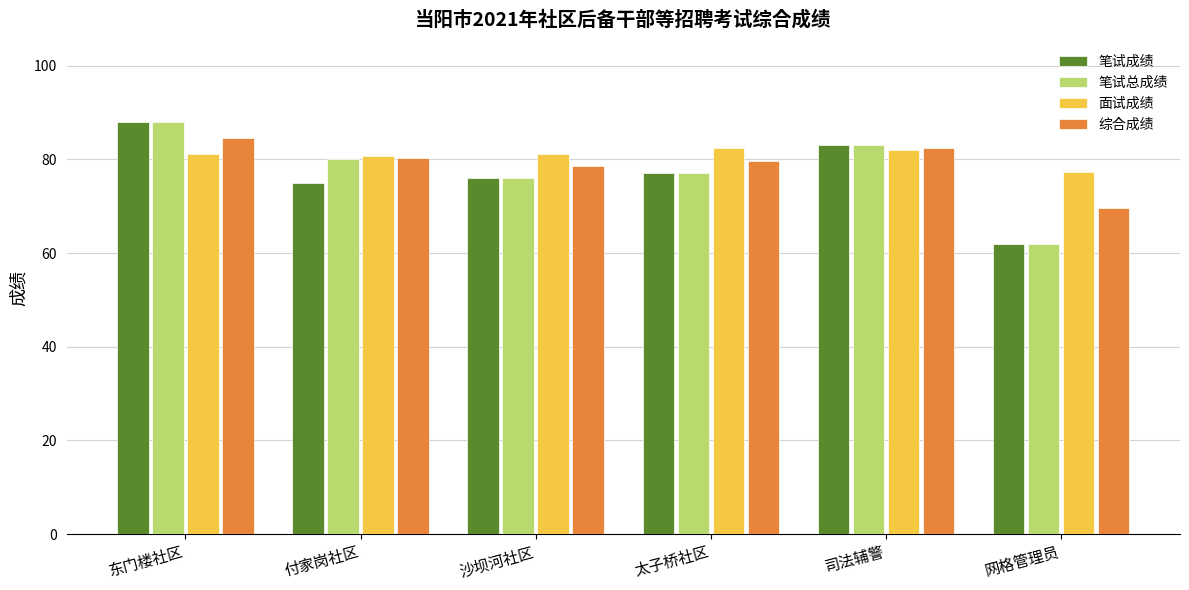

Between 付家岗社区 and 网格管理员, which series saw the biggest shift?

笔试总成绩